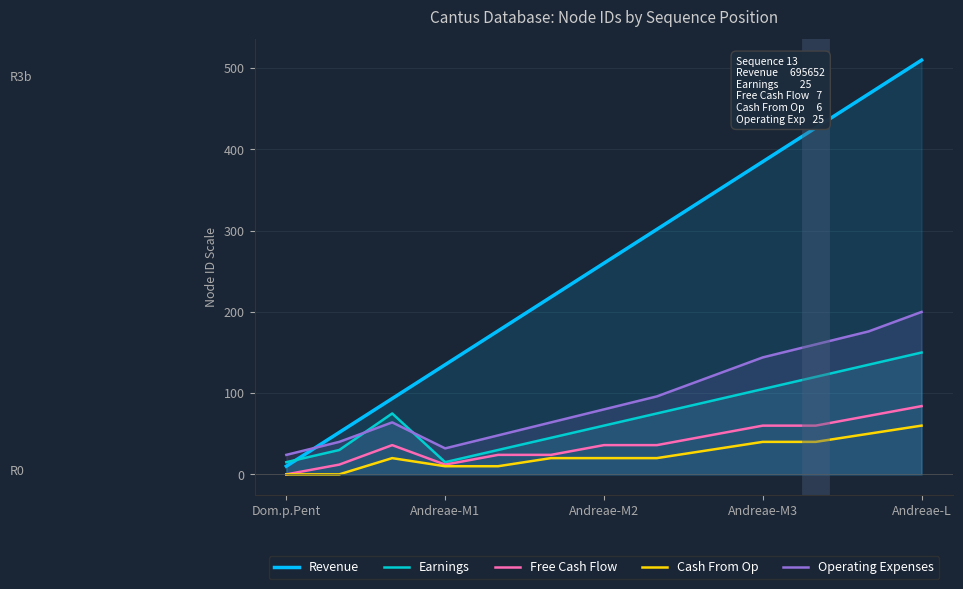

True or false: Operating Expenses and Free Cash Flow cross at least once.

False